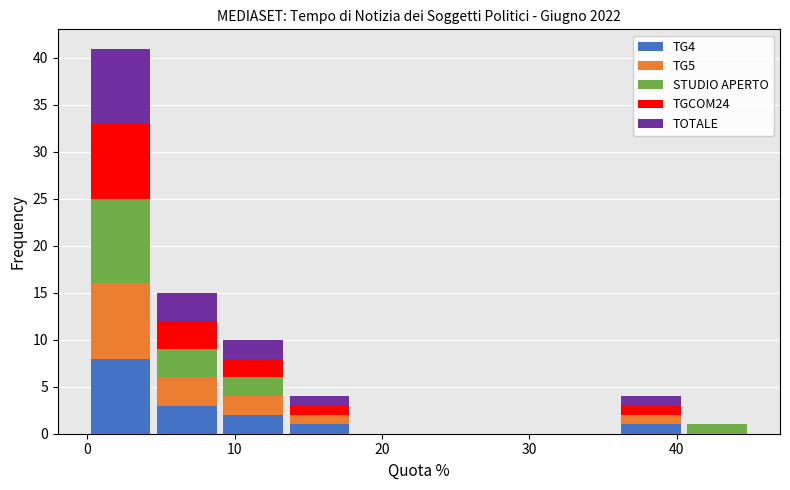

Reading left to right, transcribe this chart: for each stacked bar, give the range it covers on the x-axis and its total height. Neither the bar edges nor the heights are printed on the chart, so give them approximately, as read against the axes.

0.0 to 4.5: 41
4.5 to 9.0: 15
9.0 to 13.5: 10
13.5 to 18.0: 4
18.0 to 22.5: 0
22.5 to 27.0: 0
27.0 to 31.5: 0
31.5 to 36.0: 0
36.0 to 40.5: 4
40.5 to 45.0: 1